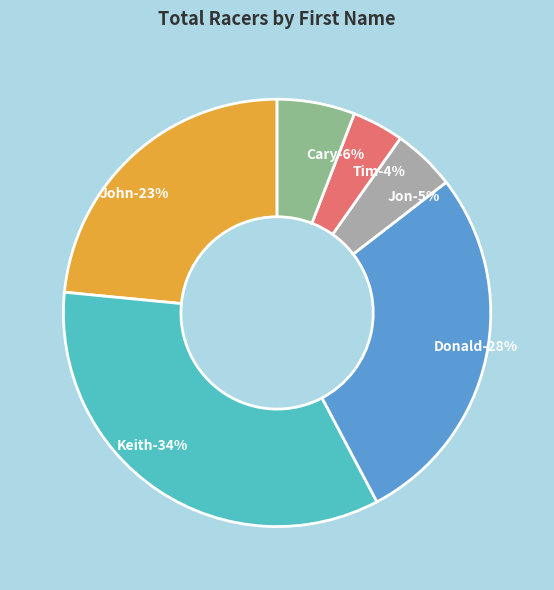

Does Keith represent more than half of the total?

No